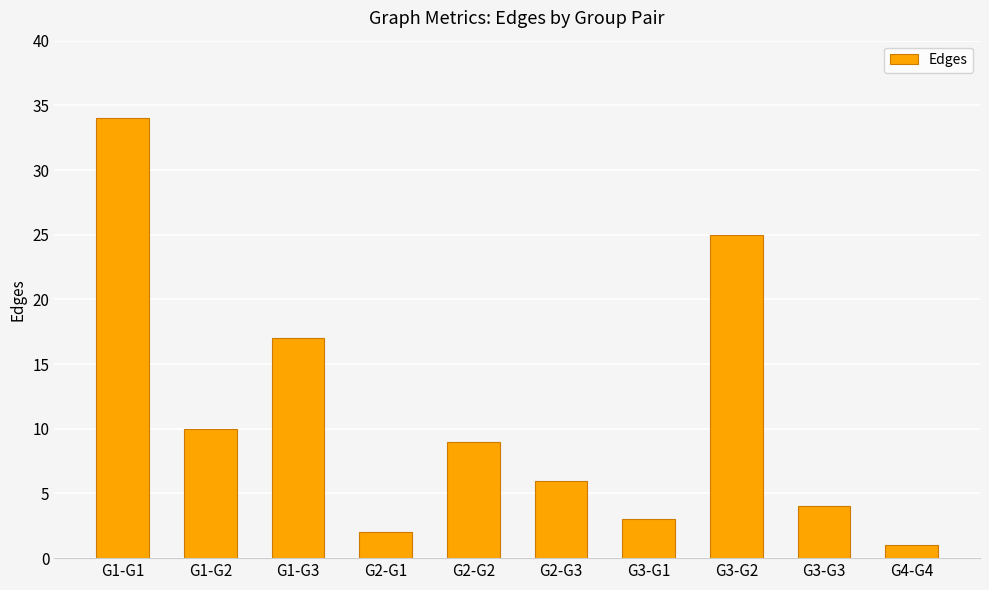

How many data points are less than 9?

5